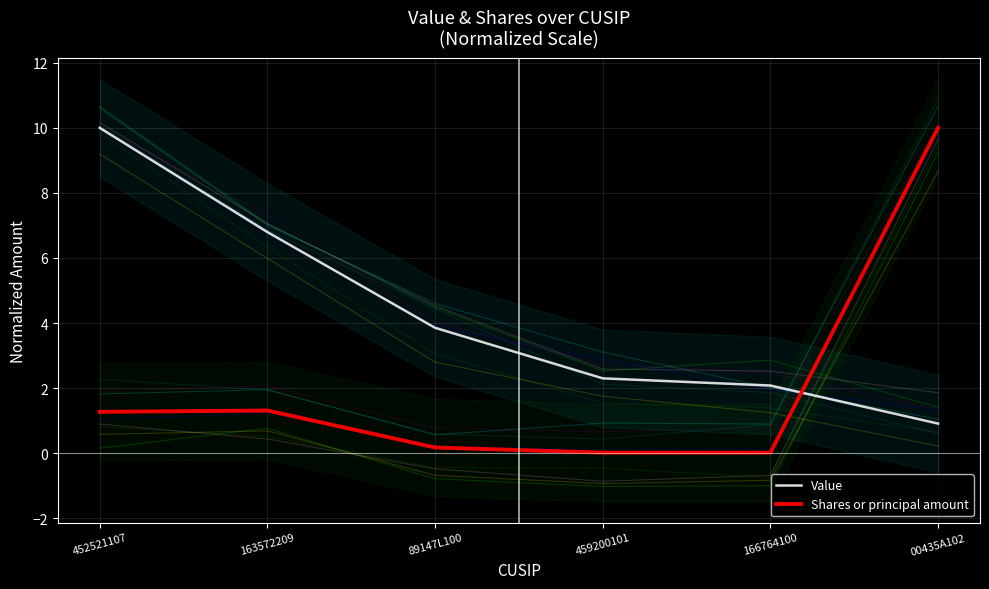

At 459200101, list the series in order from largest to smallest.

Value, Shares or principal amount